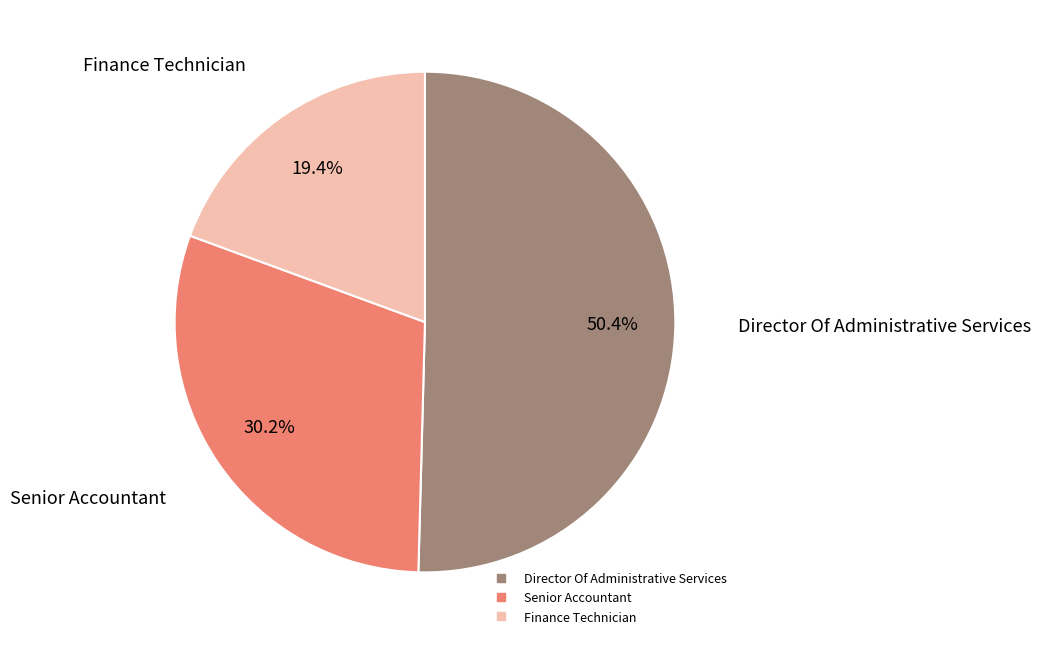

What percentage is NOT represented by Finance Technician?

80.6%